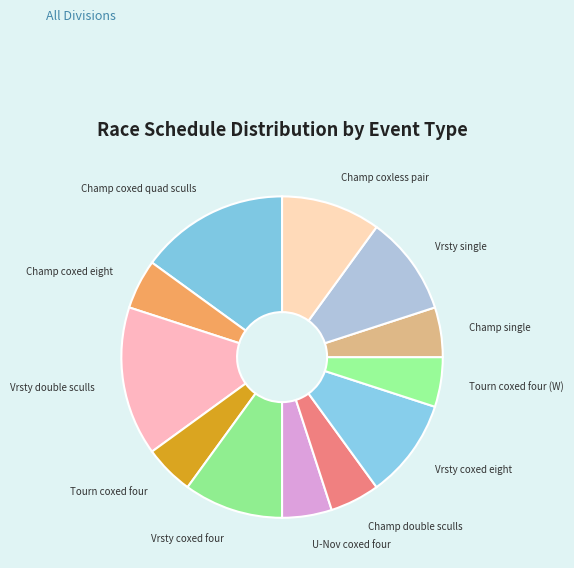

Does U-Nov coxed four represent more than half of the total?

No